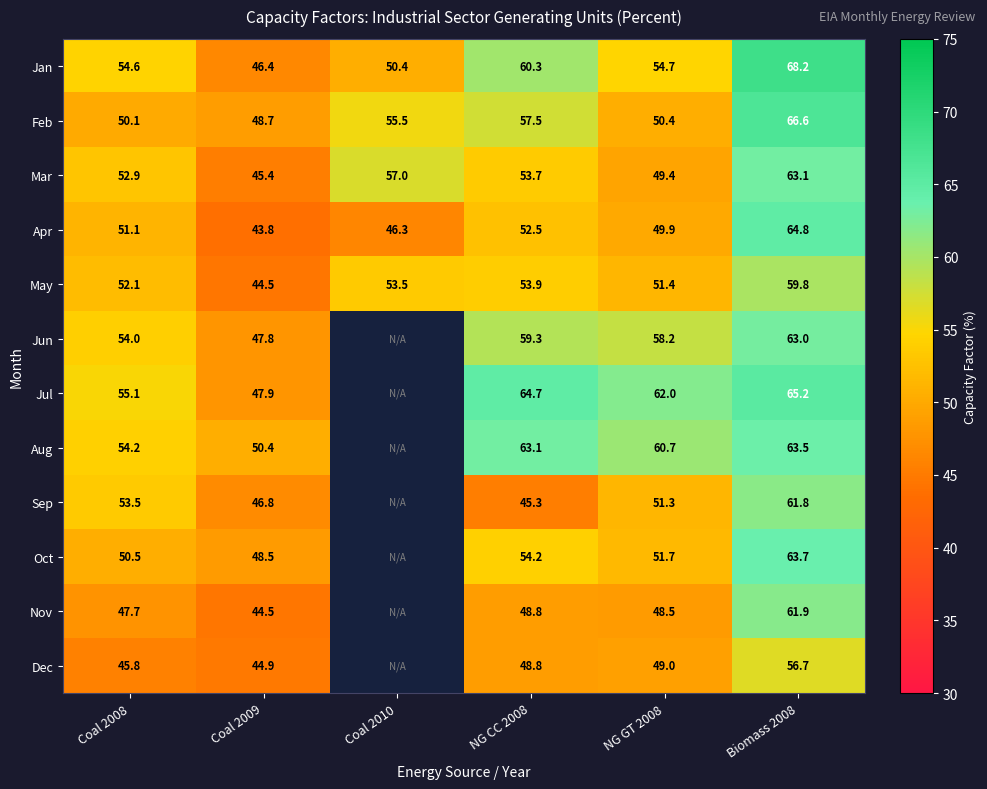

At which label does Feb first exceed 55?

Coal 2010